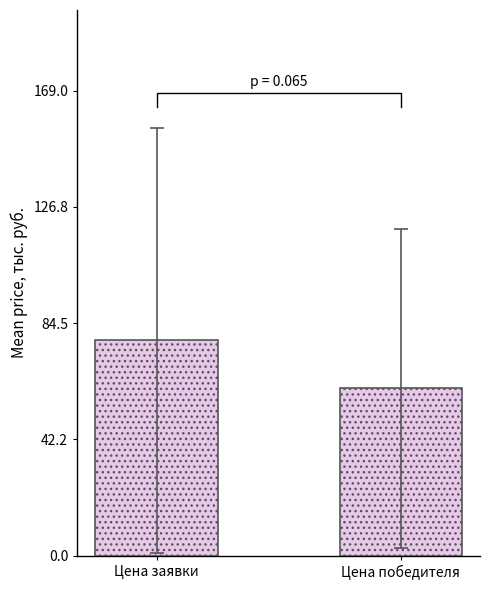

At which category does the chart reach its peak across all series?

Цена заявки